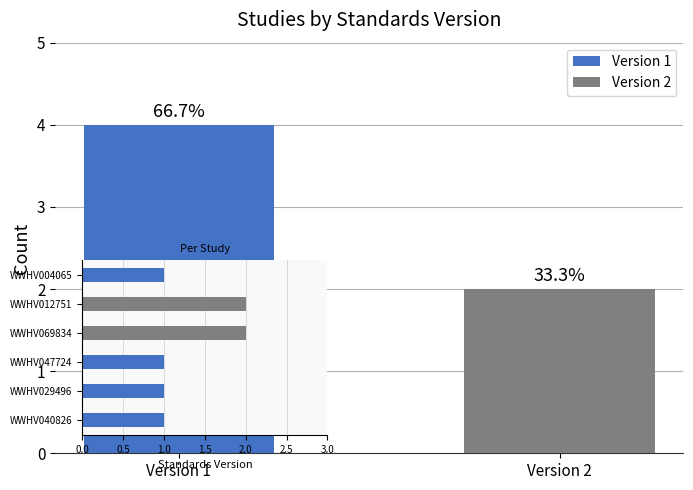

Reading left to right, what are all the values shown in this chart?

1	1	1	2	2	1